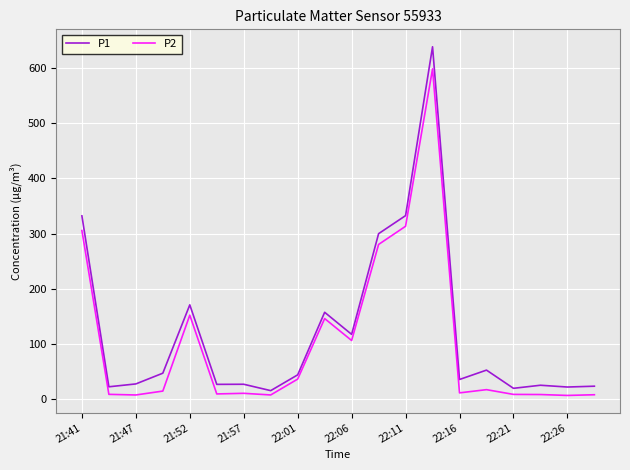

True or false: P2 and P1 cross at least once.

False